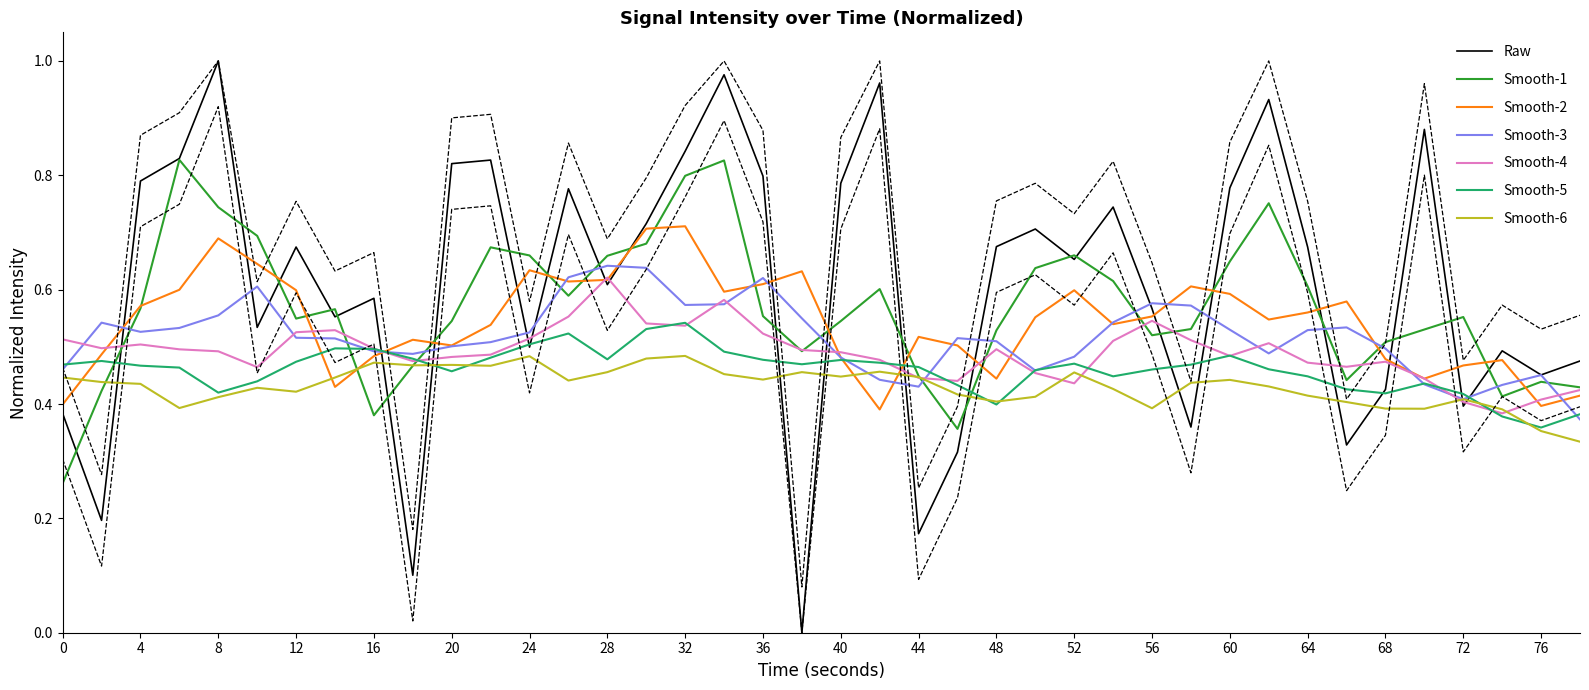

Which series ends up on top after the final intersection of Smooth-1 and Smooth-5?

Smooth-1